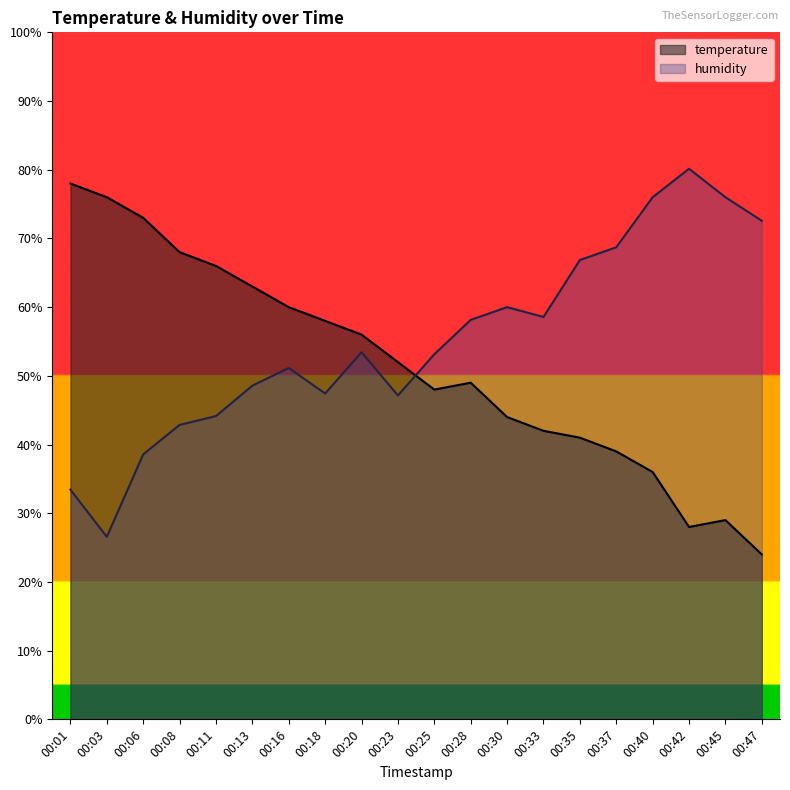

How many lines are shown in the chart?

2